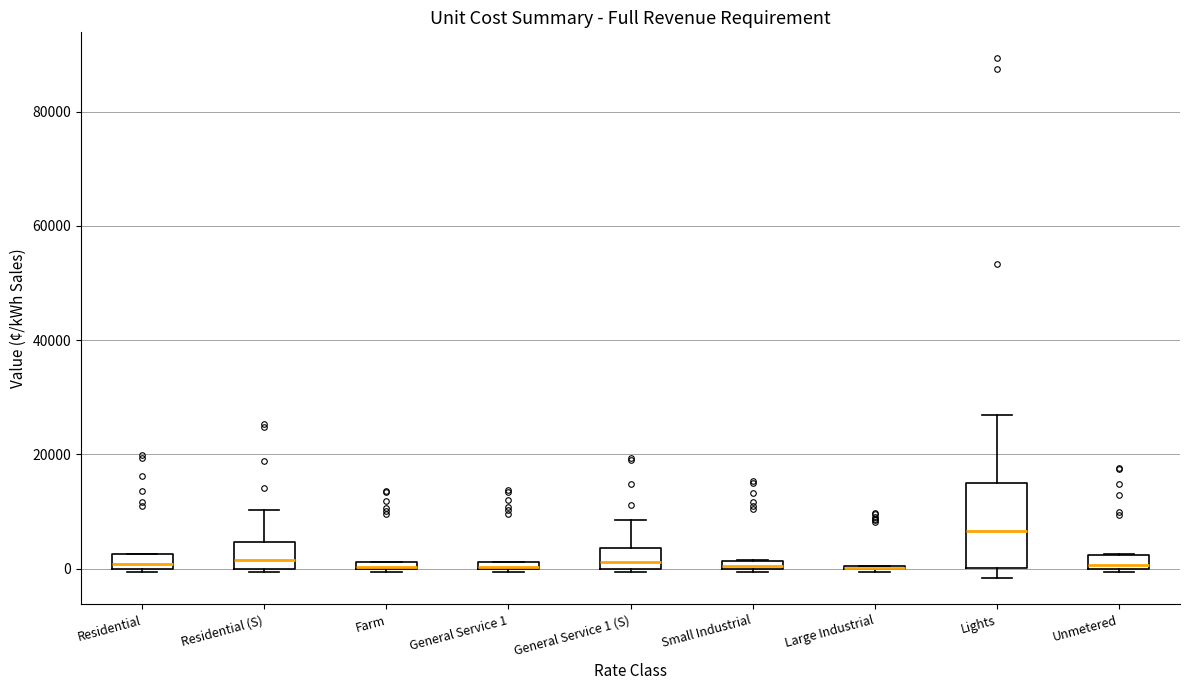

Which box is the tallest, from its lower edge to its upper edge?

Lights